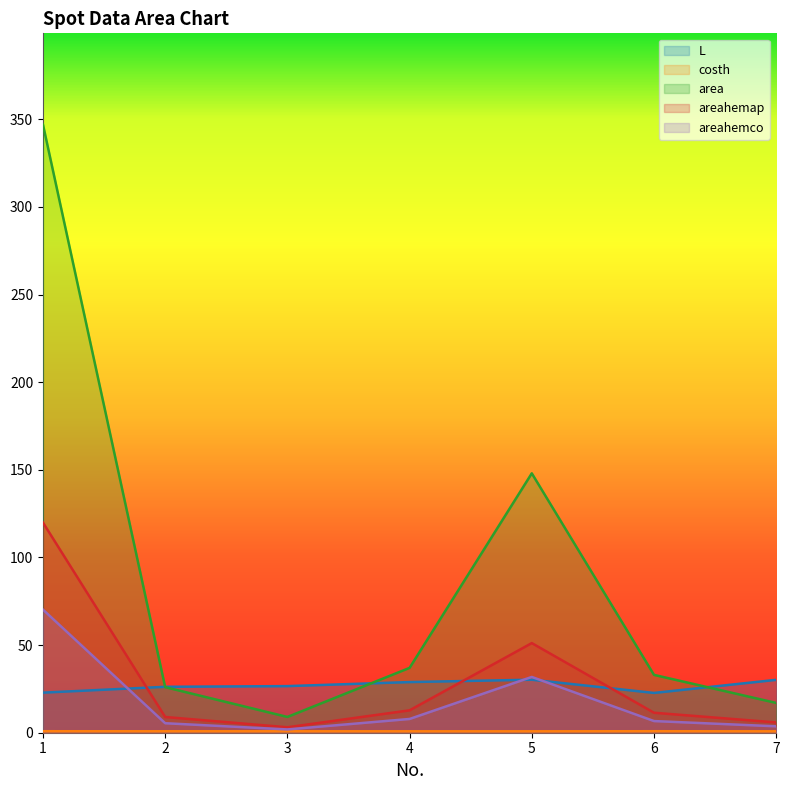

What is the spread (max minus min) of values at 5?

147.2